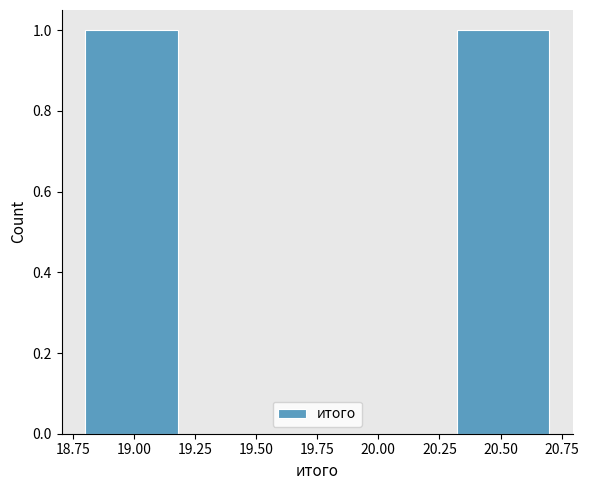

Reading left to right, list every bar in this chart as the range it spans on the x-axis followed by its height. Neither the bar edges nor the heights are printed on the chart, so give them approximately, as read against the axes.

18.80 to 19.18: 1
19.18 to 19.56: 0
19.56 to 19.94: 0
19.94 to 20.32: 0
20.32 to 20.70: 1